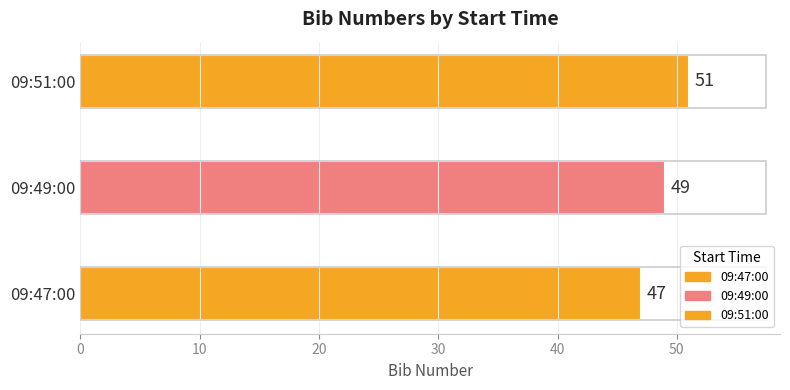

Approximately how many times larger is the value at 09:49:00 compared to 09:47:00?

1.0